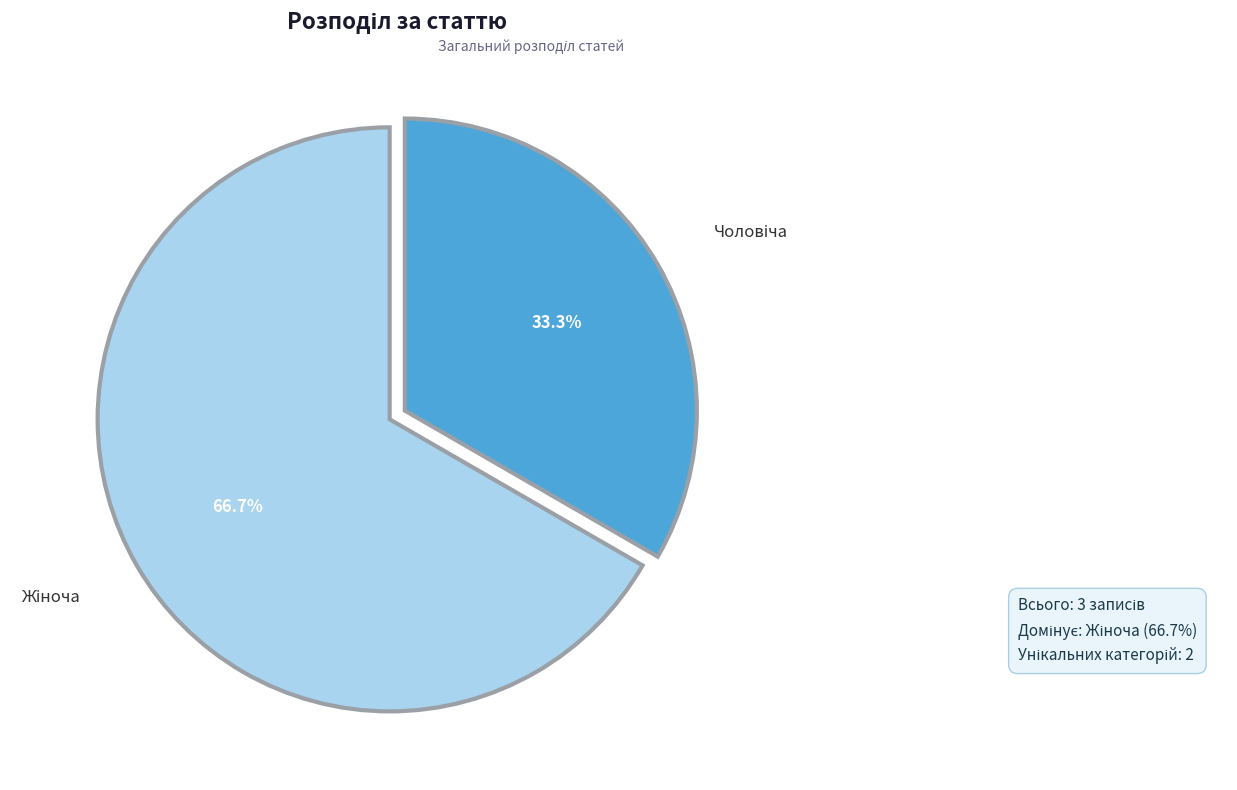

Does any single category account for the majority?

Yes